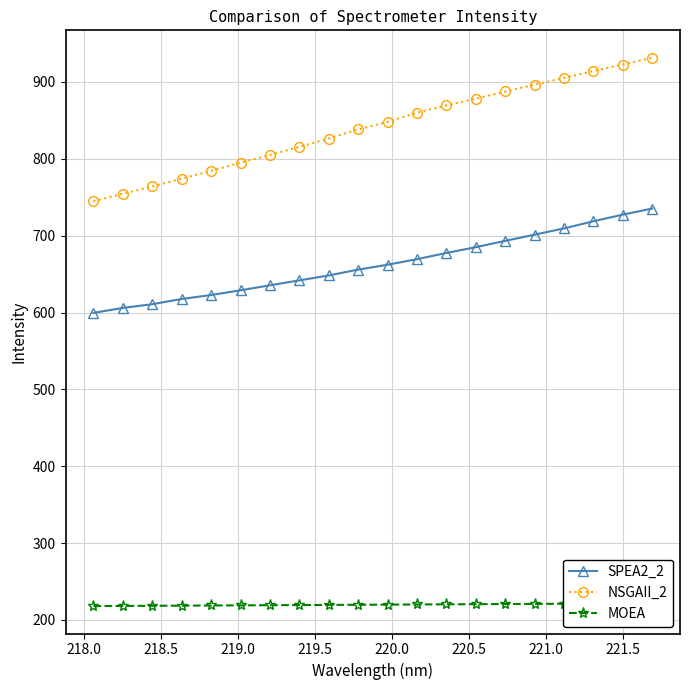

At how many categories does at least one series exceed 457?

20